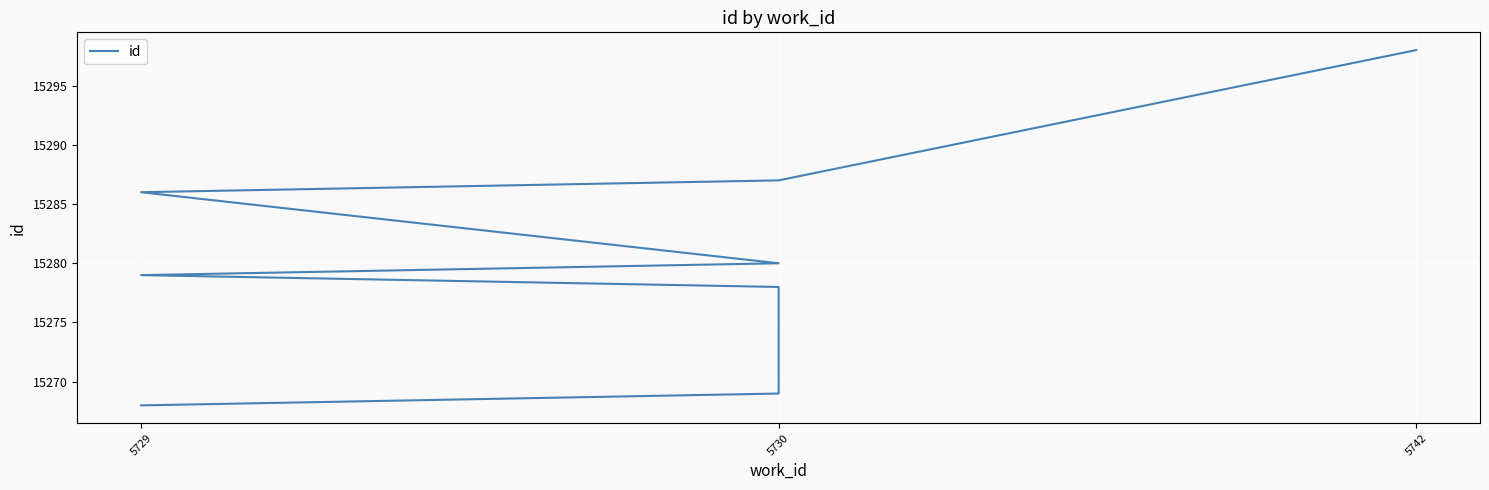

What is the ratio of the value at 5730 to the value at 5729?

1.0